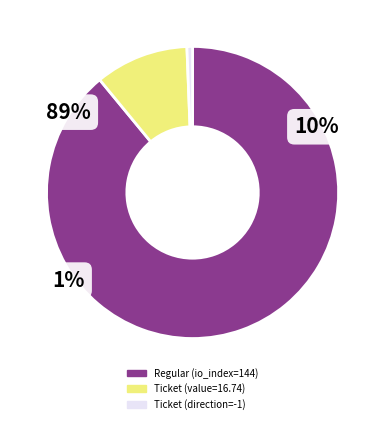

The Regular slice represents 99% of the pie. True or false?

False